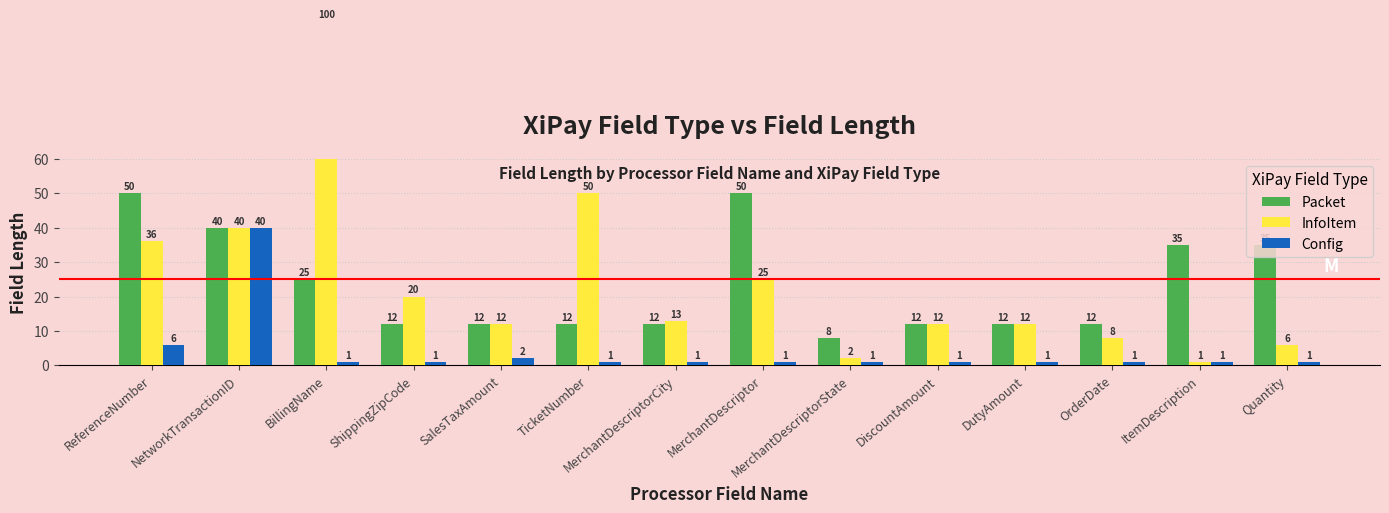

What is the label of the 4th bar from the right?

DutyAmount